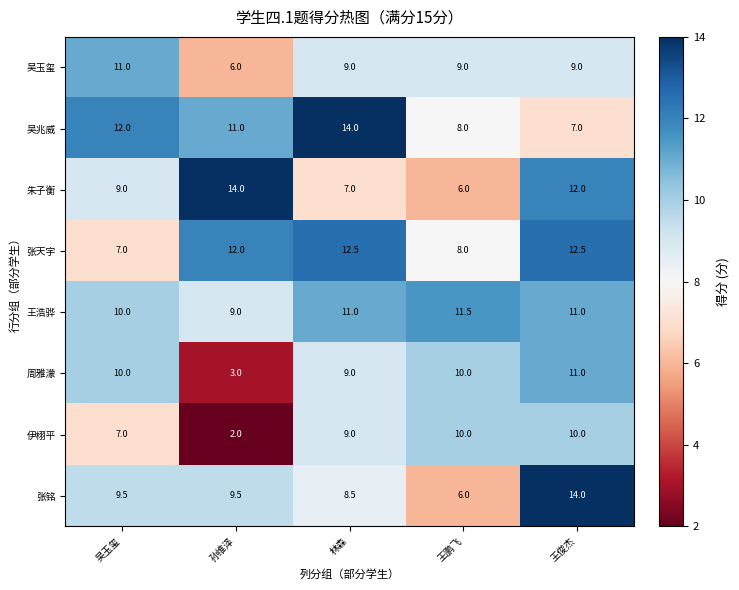

True or false: 朱子衡 has a value of 17.3 at 王俊杰.

False